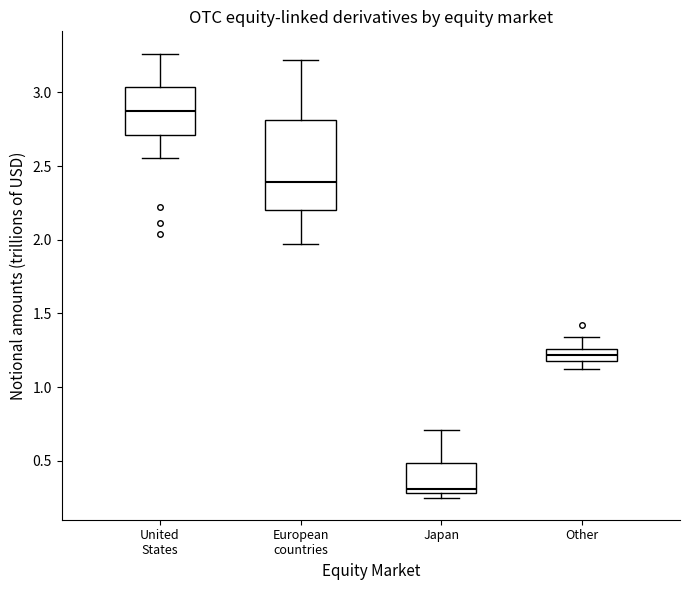

Where is the lower edge of the box for Japan on the y-axis? The values are not printed on the chart, so give them approximately, as read against the axis.

0.30